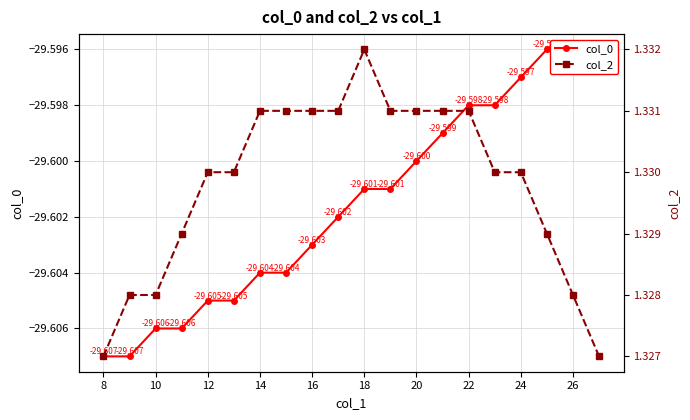

What is the total value across all series at 22?

-28.3